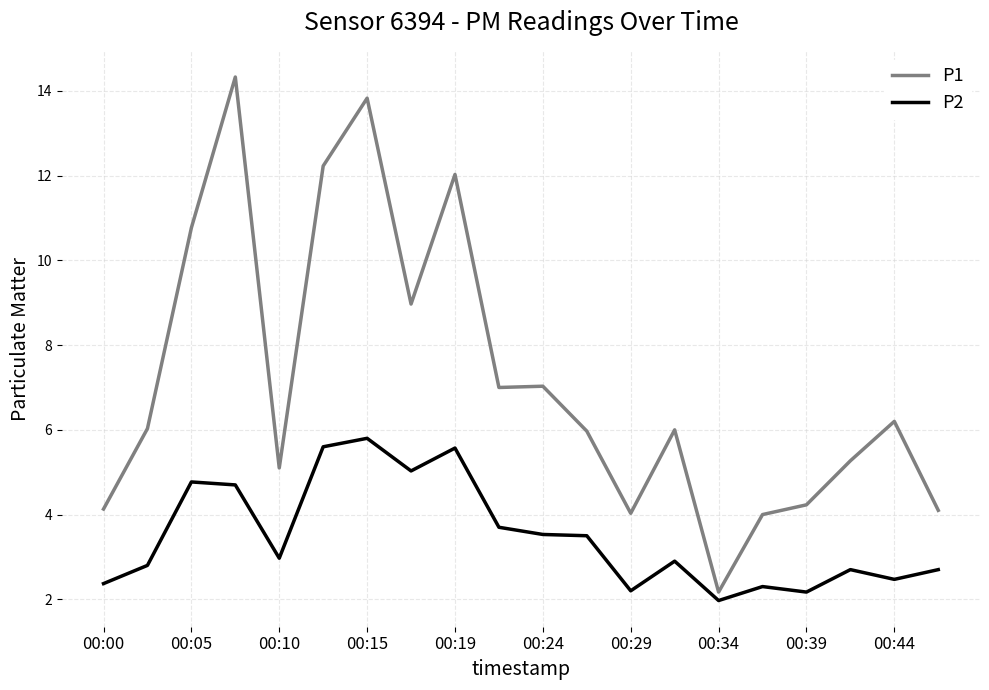

Which series has the largest total across all categories?

P1